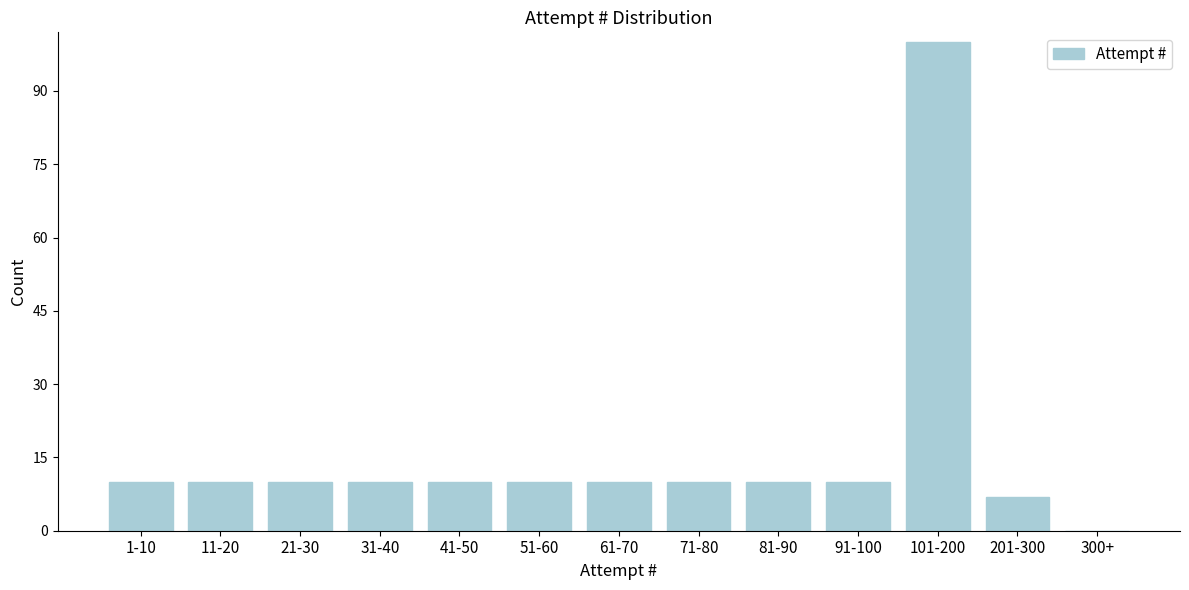

Reading left to right, transcribe all the data shown in this chart.

1-10=10	11-20=10	21-30=10	31-40=10	41-50=10	51-60=10	61-70=10	71-80=10	81-90=10	91-100=10	101-200=100	201-300=7	300+=0